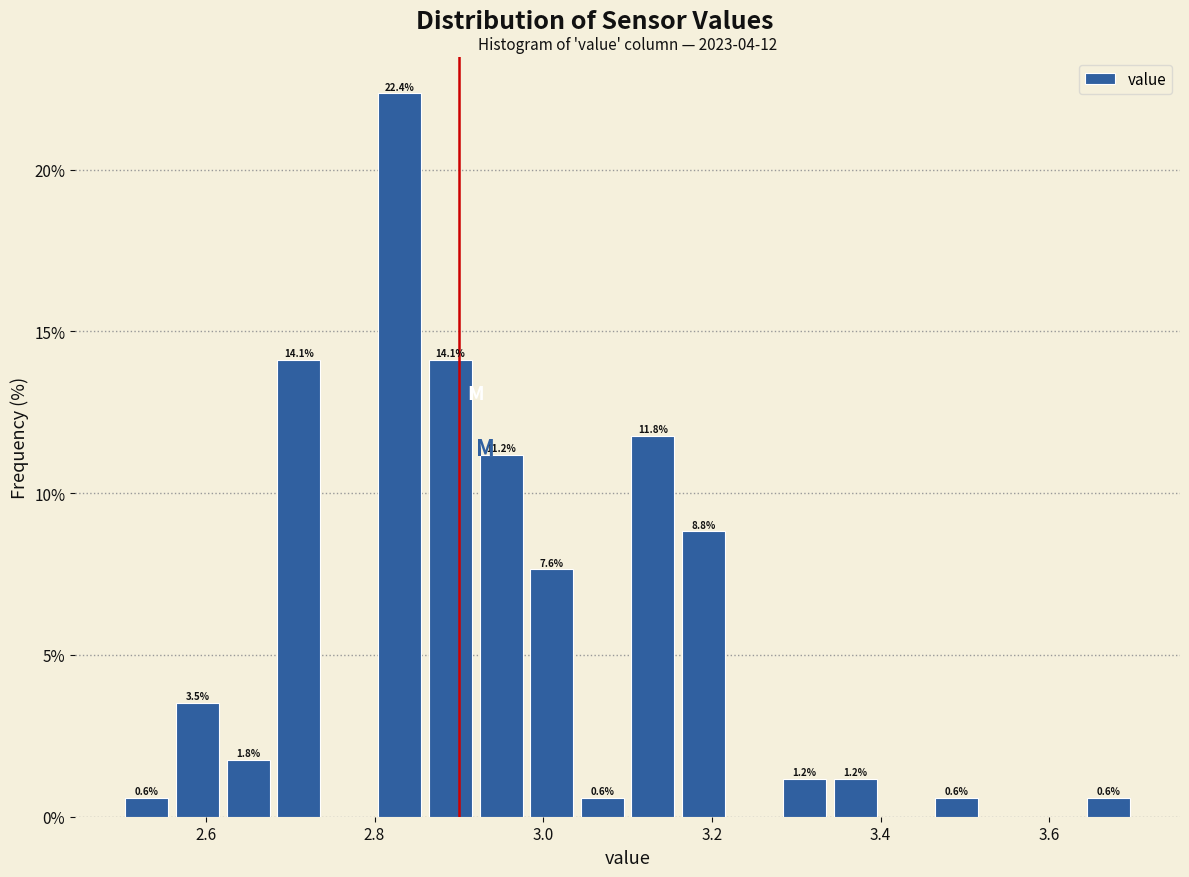

Read against the x-axis, roughly where is the centre of the tallest bar?

2.84